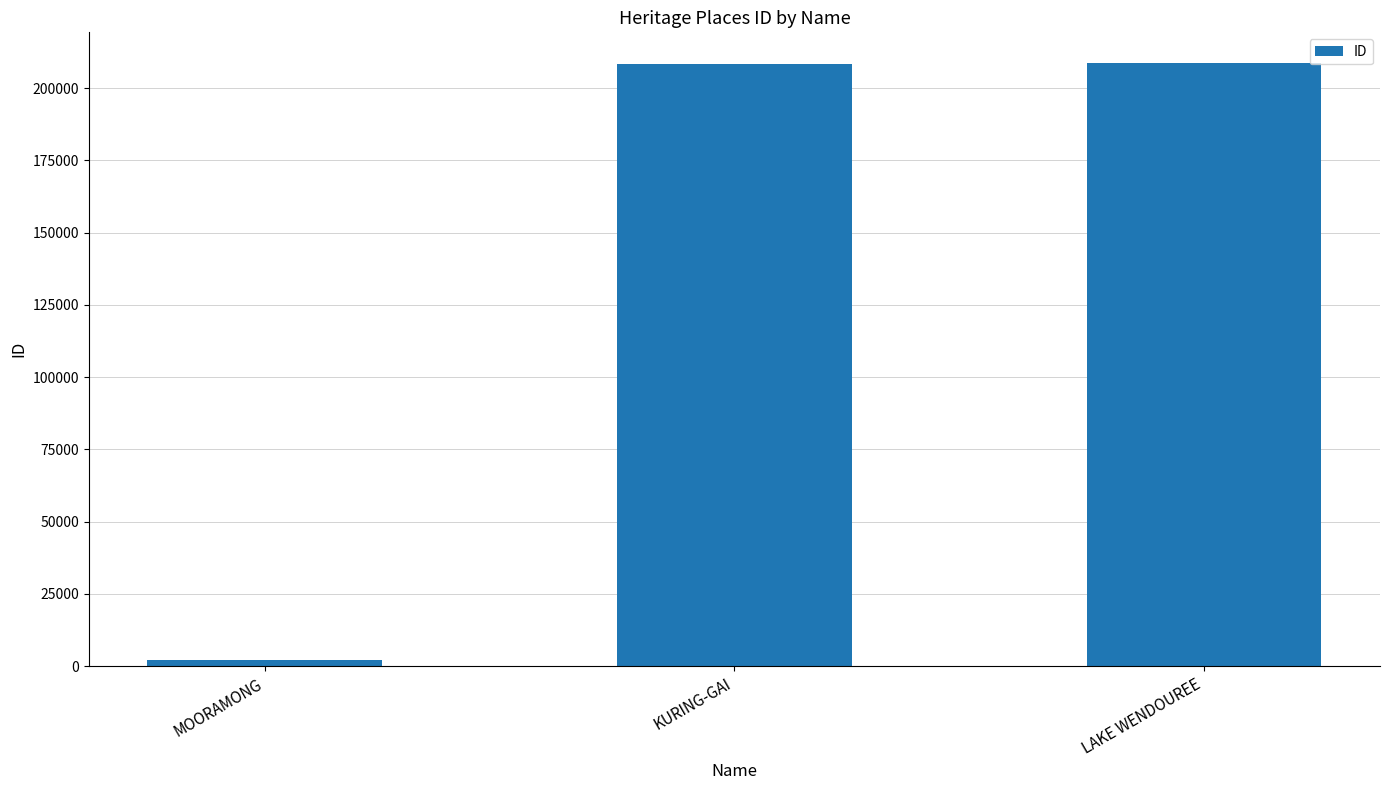

How many bars are there in total?

3